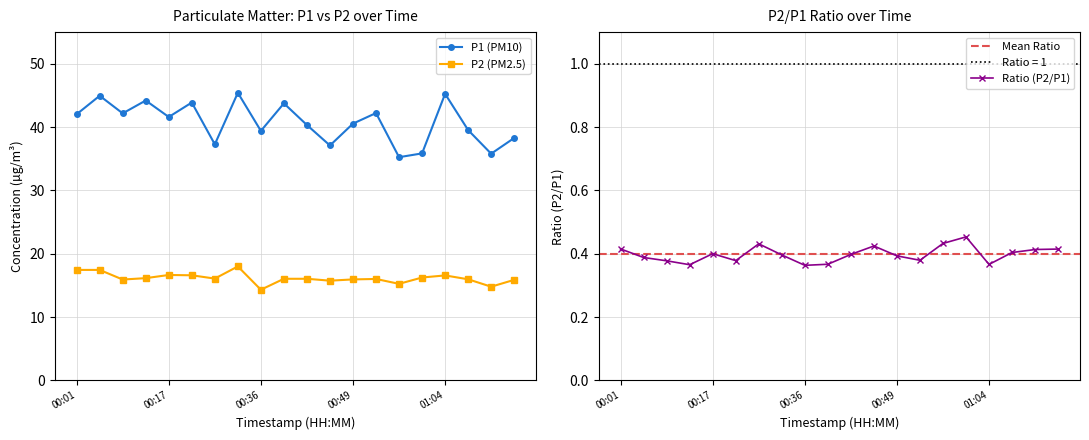

What is the difference between the second highest and minimum values in the P1 (PM10) series?

10.0